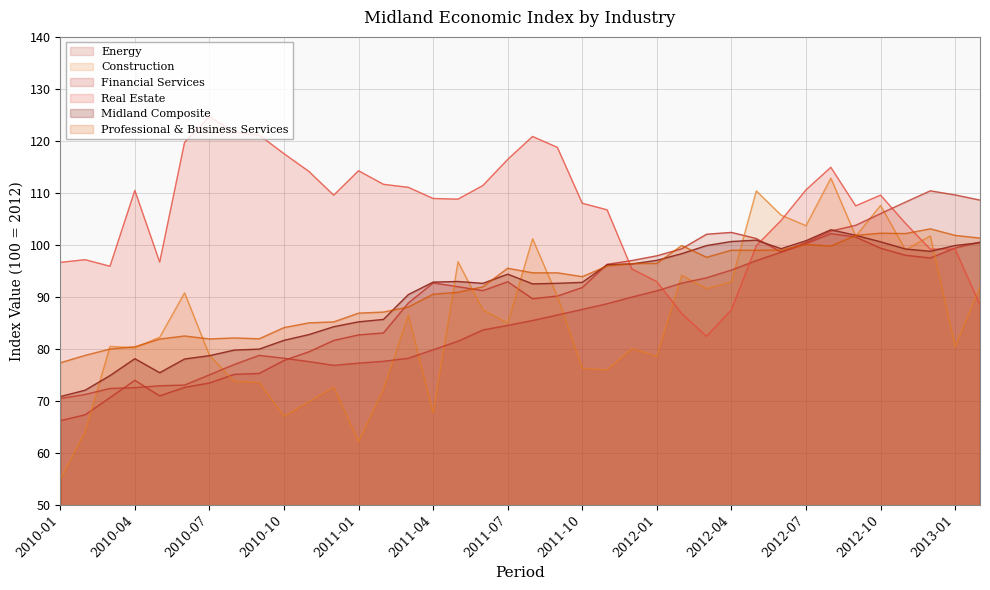

Which category has the lowest value in the Professional & Business Services series?

2010-01